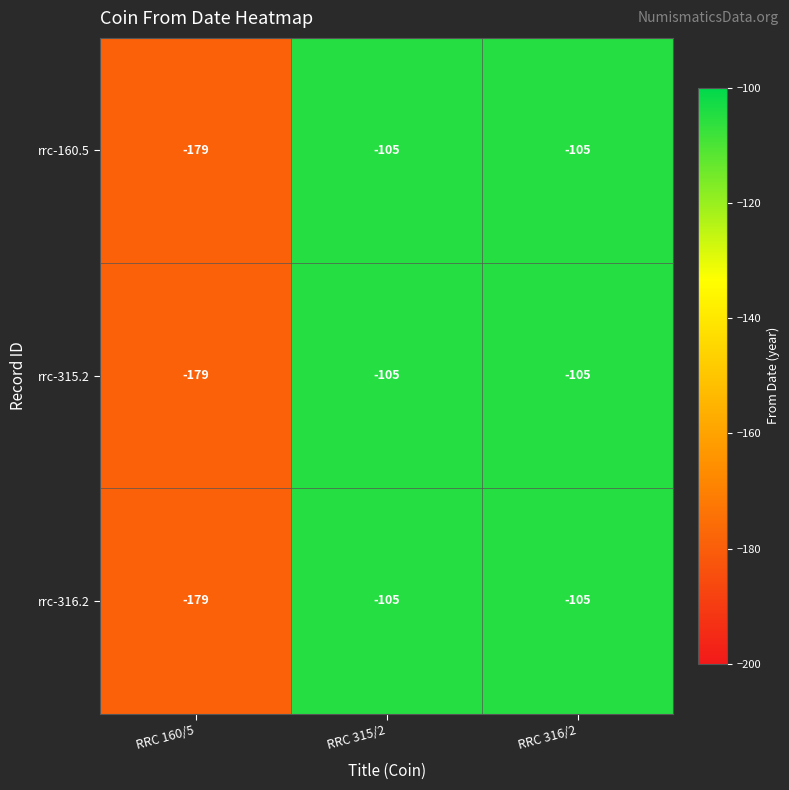

How many rrc-160.5 values are between -179 and -105?

3